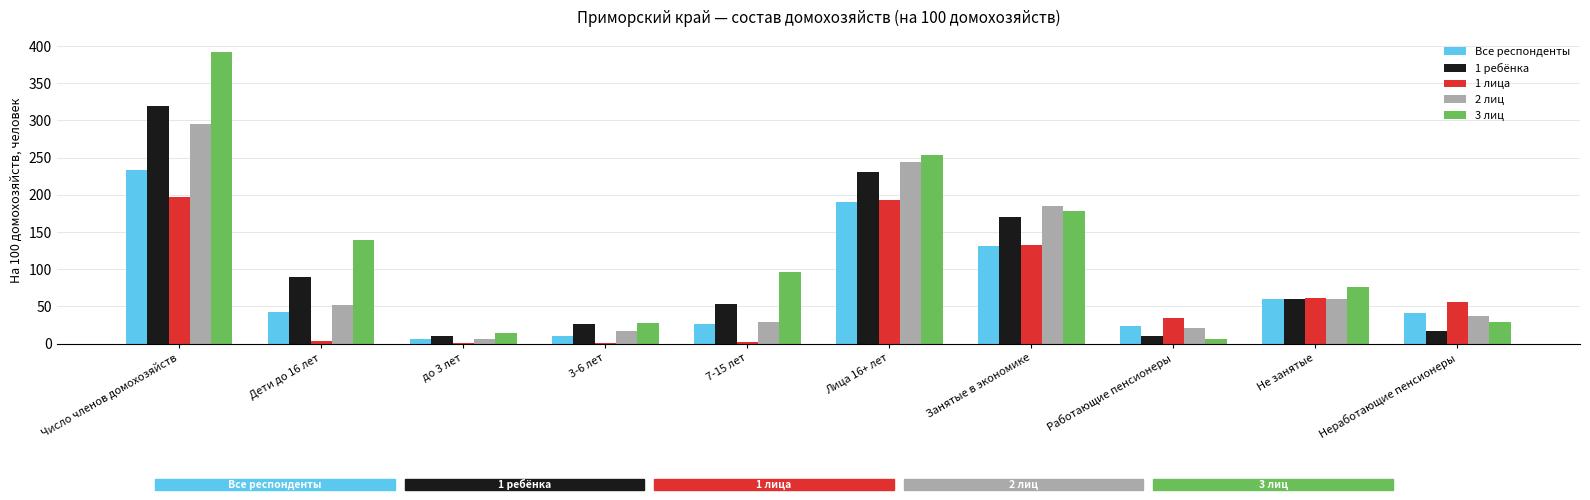

The value of 3 лиц at 7-15 лет is 140.4. True or false?

False